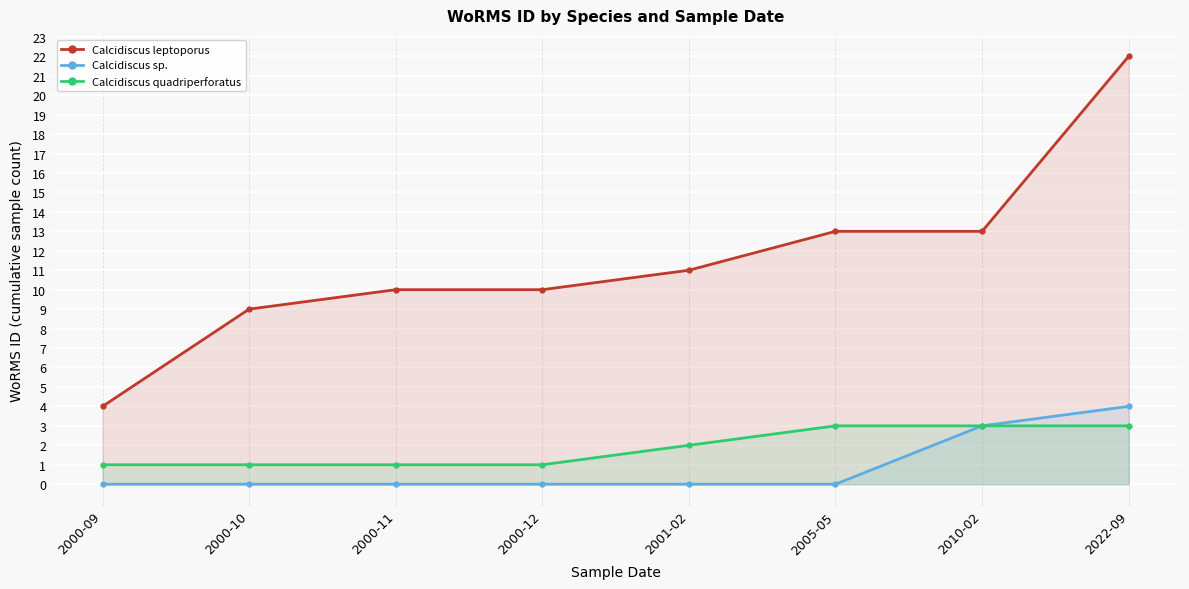

Which series has the largest total across all categories?

Calcidiscus leptoporus